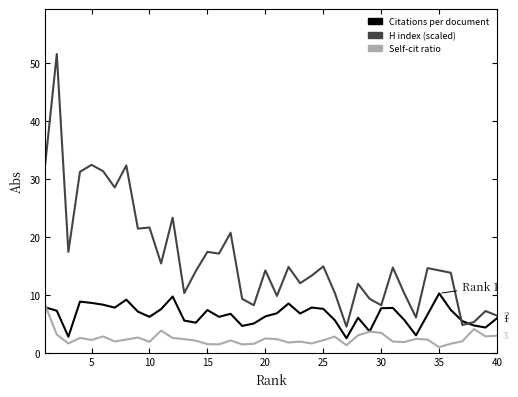

How many distinct data groups are displayed?

3